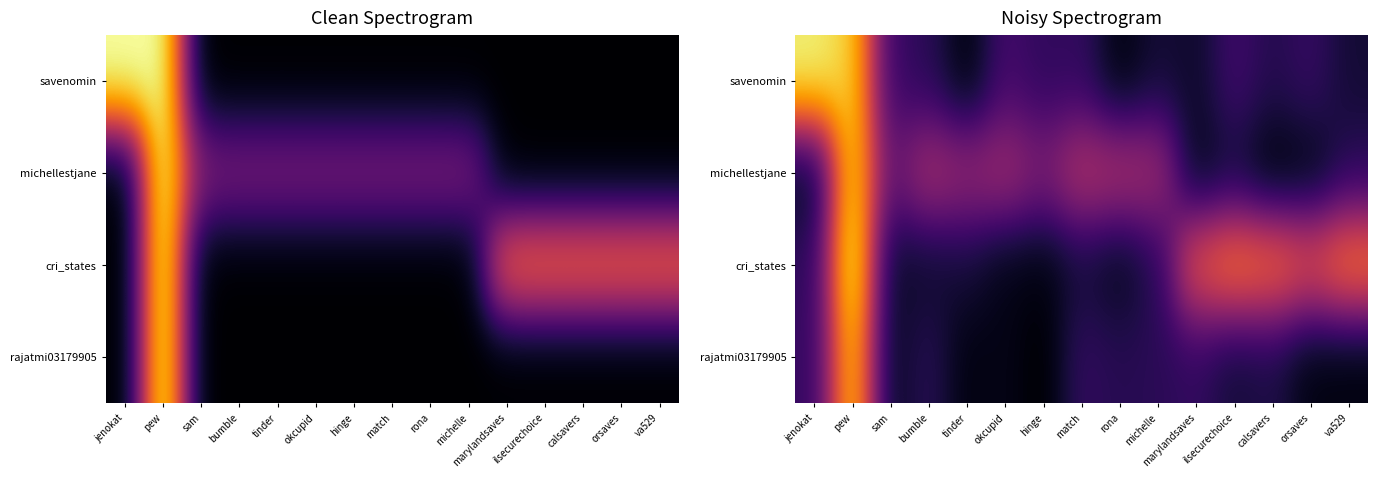

List the series in order of their peak value, highest first.

cri_states, savenomin, michellestjane, rajatmi03179905